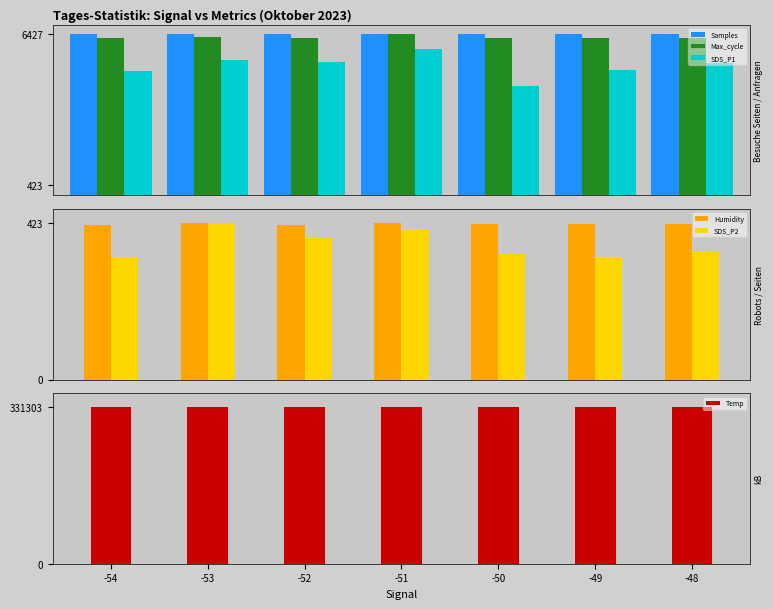

Is it true that Humidity equals 418.6 at -48?

True